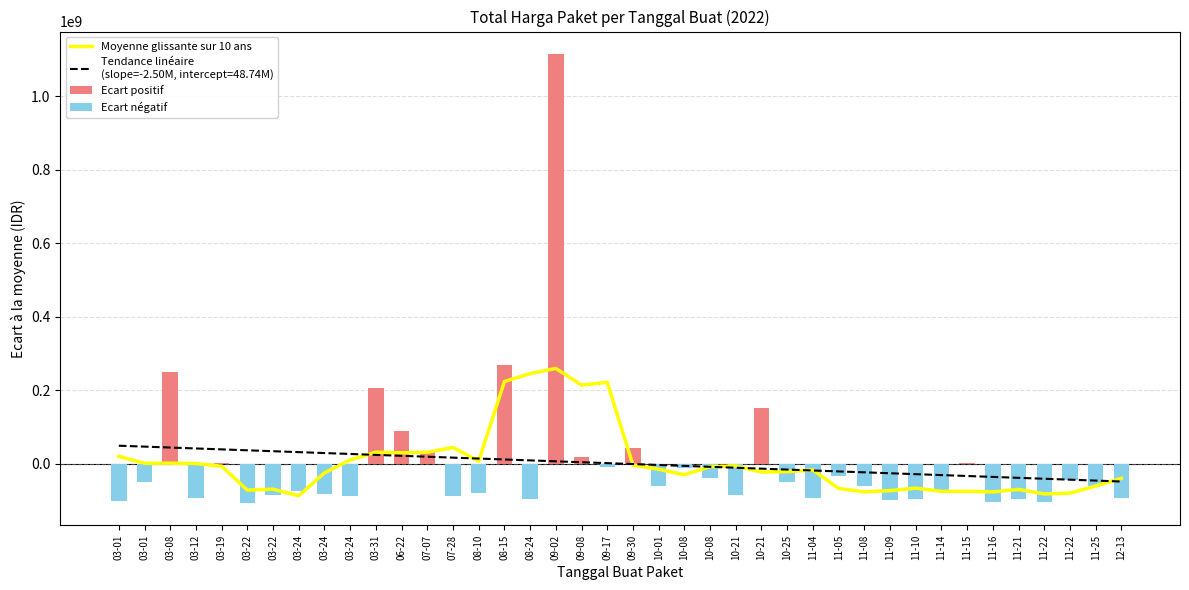

Is it true that the value at 2022-11-22 is 2675041?

False